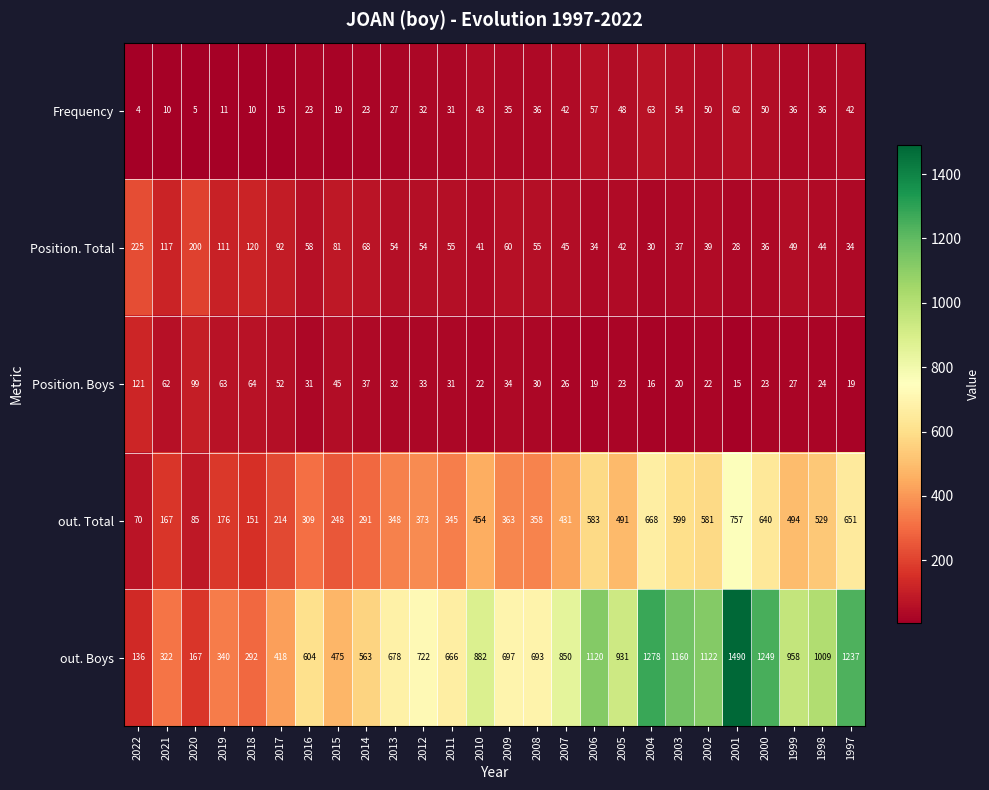

How many distinct data groups are displayed?

5